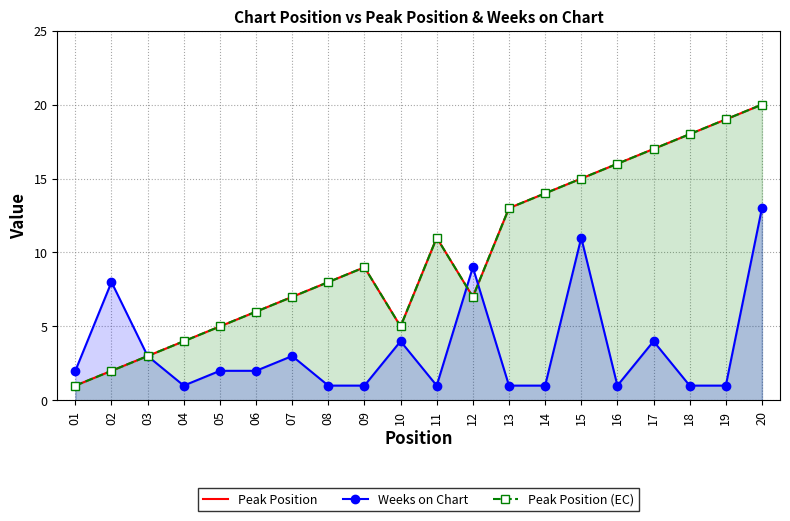

True or false: Weeks on Chart has more than 0 points higher than both neighbors.

True